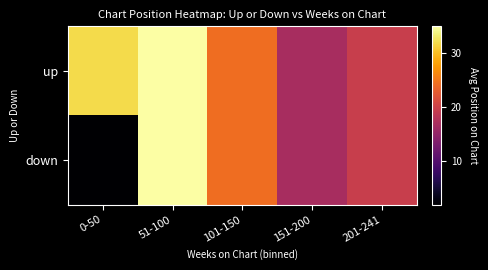

At which category is the sum across all series the highest?

51-100